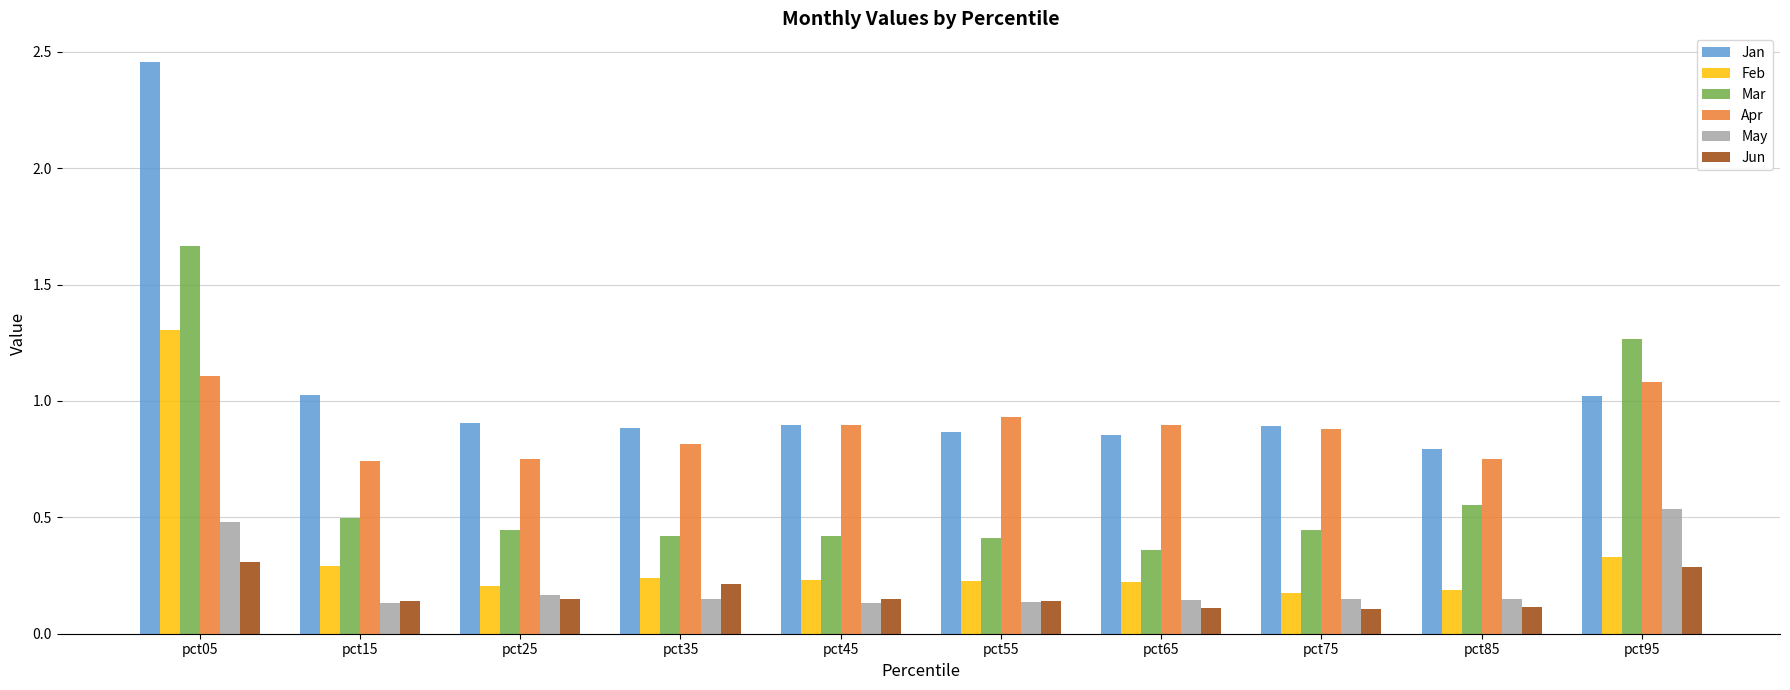

True or false: May has a value of 0.7 at pct95.

False